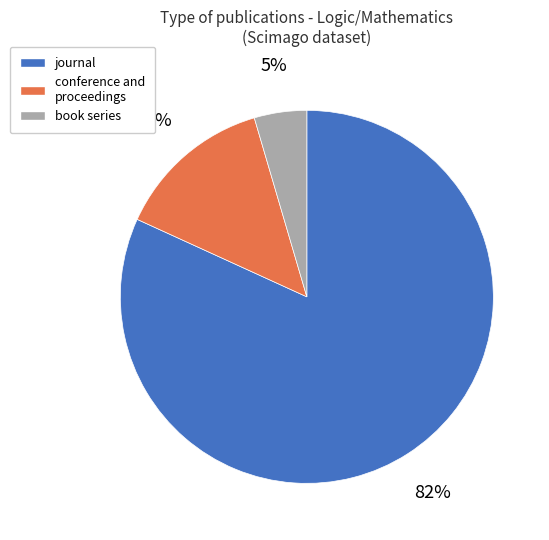

Is there a majority slice in this chart?

Yes